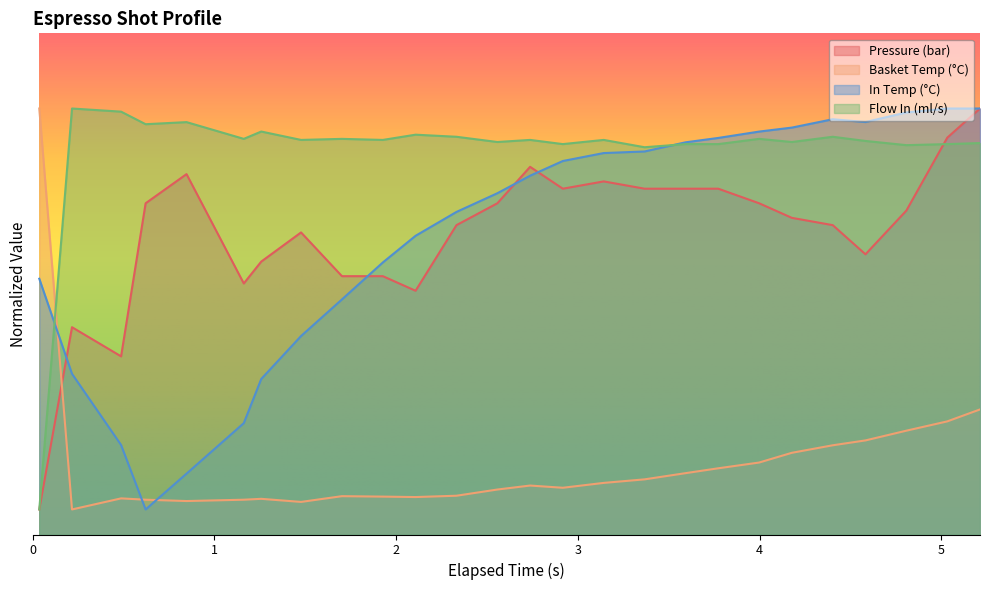

What are all the series names shown in the legend?

Pressure (bar), Basket Temp (°C), In Temp (°C), Flow In (ml/s)